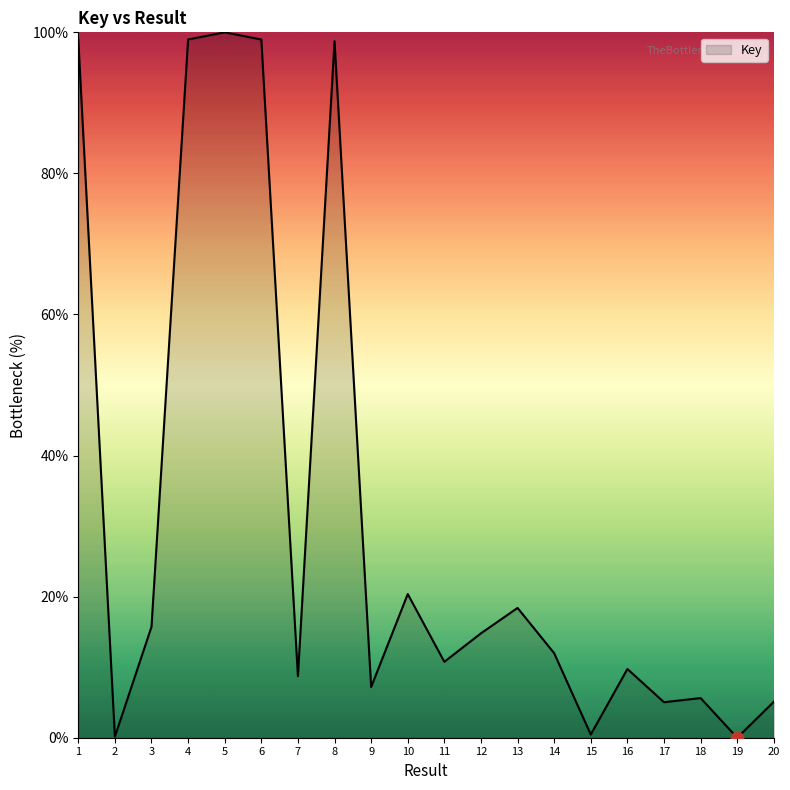

What is the ratio of the value at 16 to the value at 10?

0.5